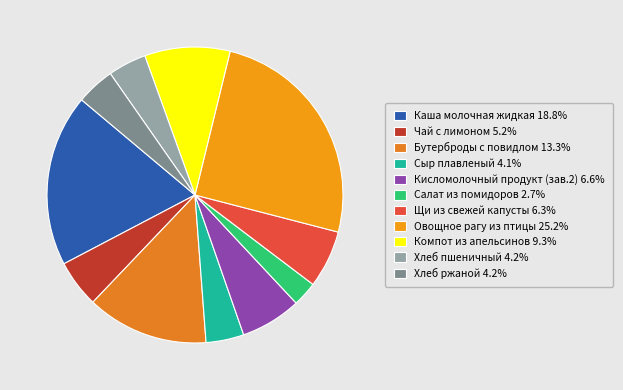

Count the number of slices in the pie.

11